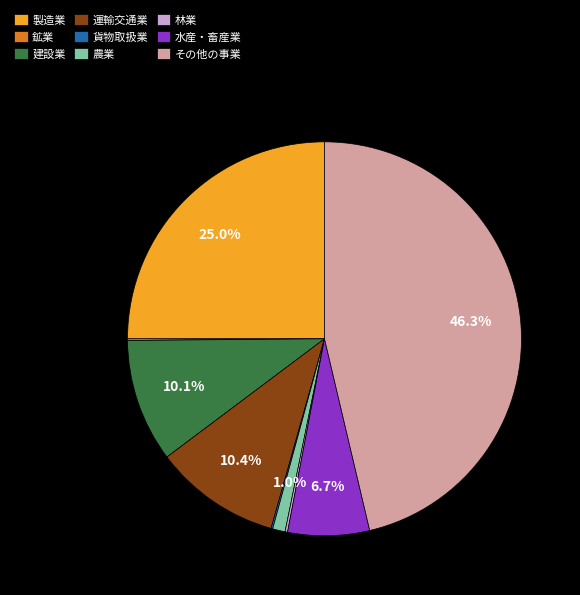

Does 製造業 account for over 50% of the chart?

No